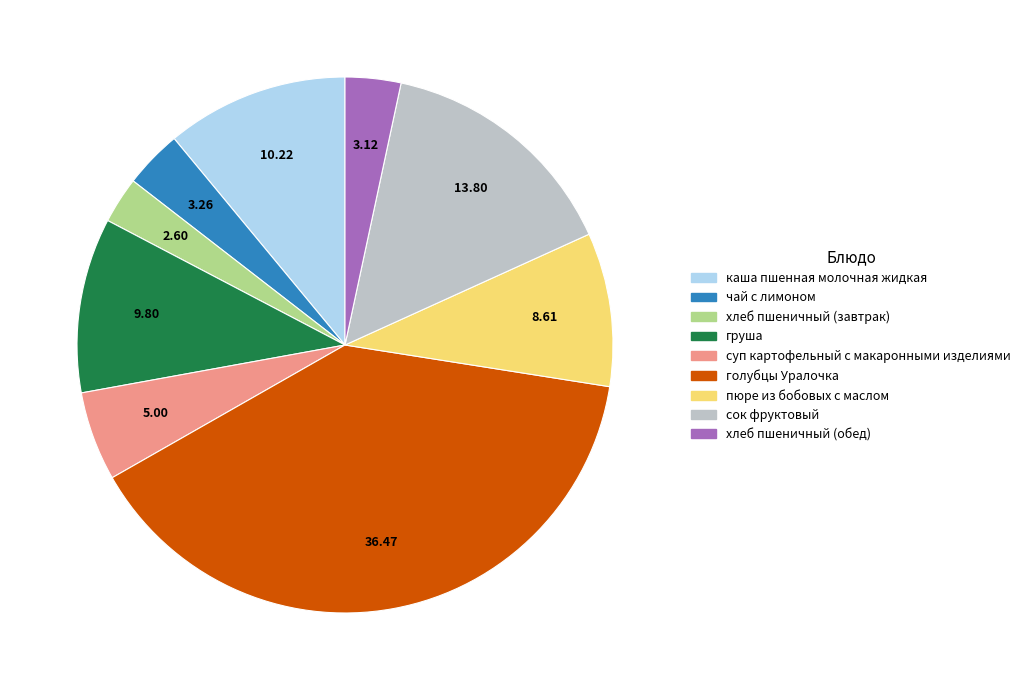

Which category has the smallest portion of the pie?

хлеб пшеничный (завтрак)